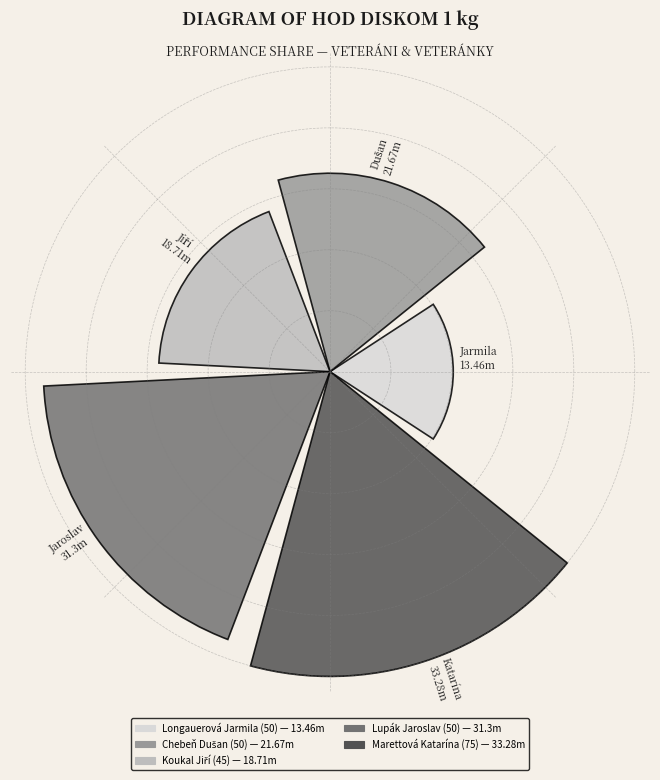

Does the chart contain any negative values?

No